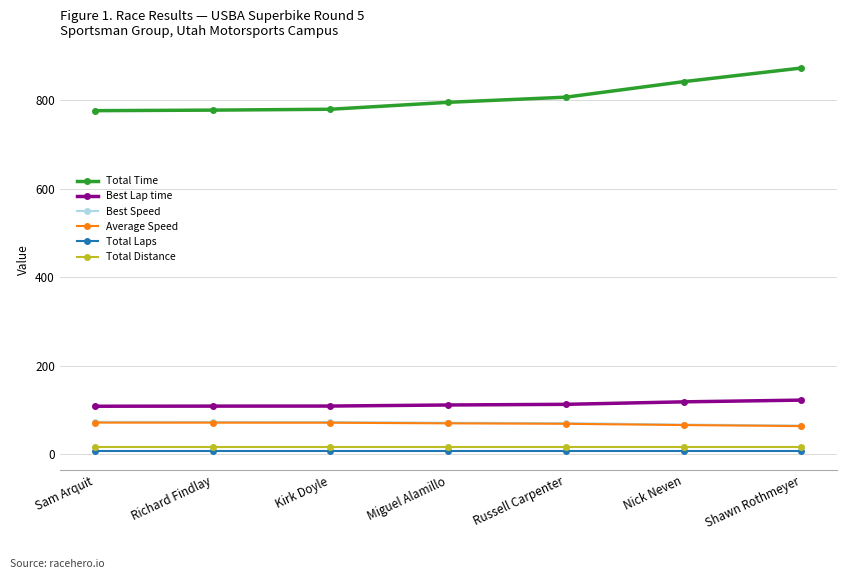

How many distinct data groups are displayed?

6